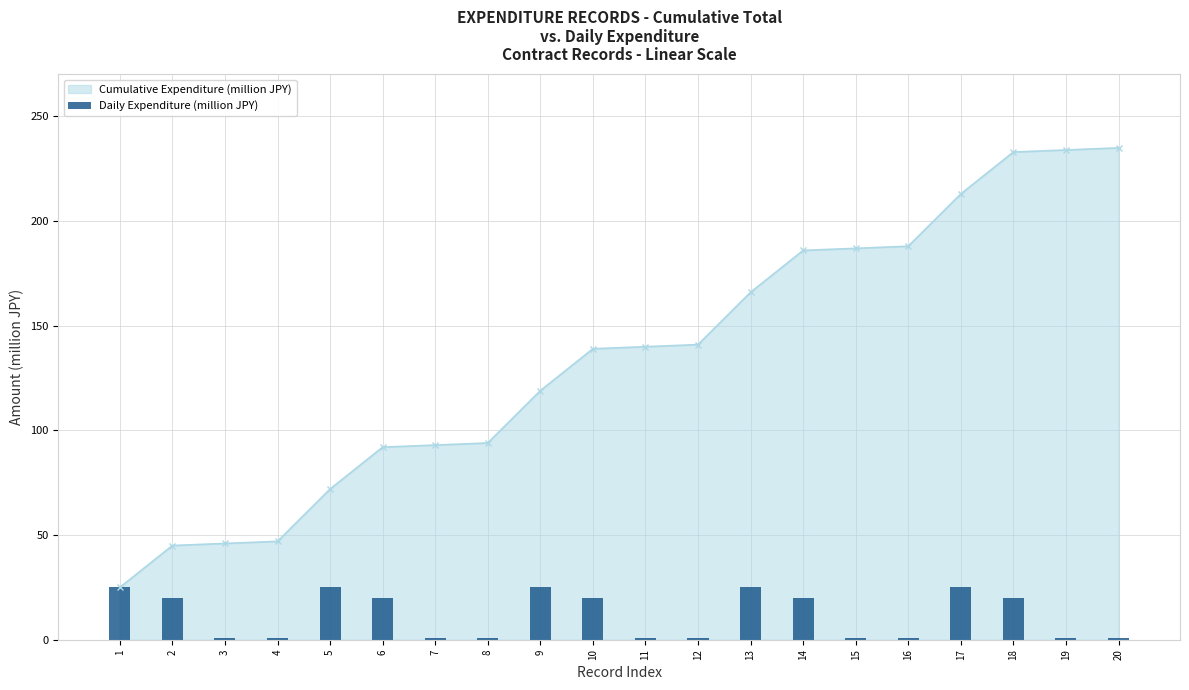

Approximately how many times larger is the value at 20 compared to 10?

0.1